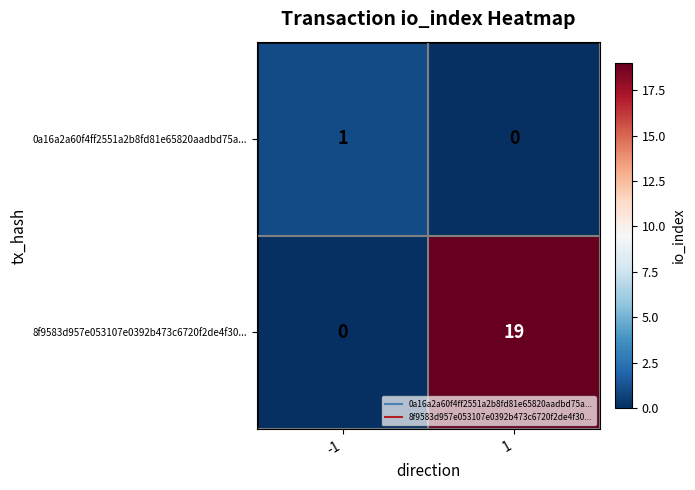

What is the total value across all series at -1?

1